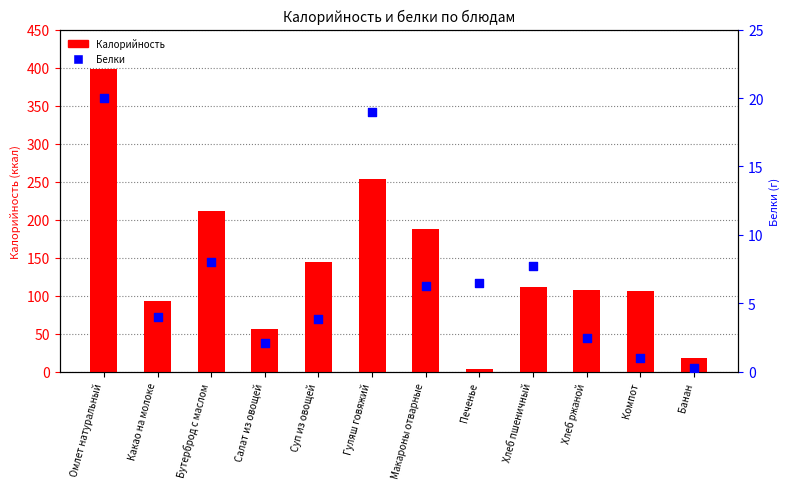

Which series reaches the minimum Y coordinate?

Белки